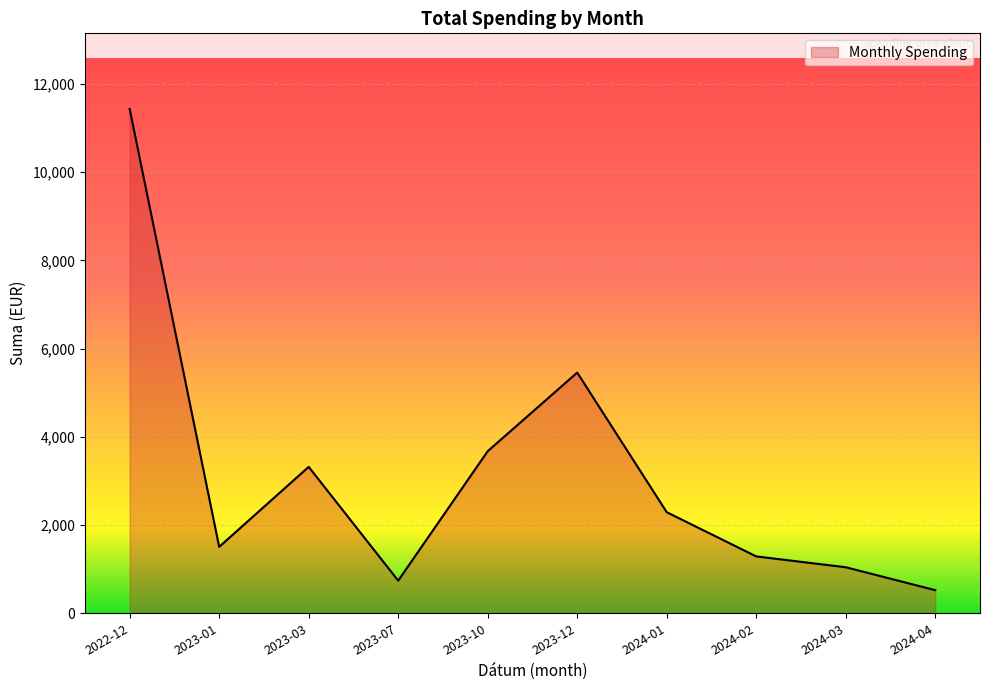

Between 2022-12 and 2023-12, which is larger?

2022-12